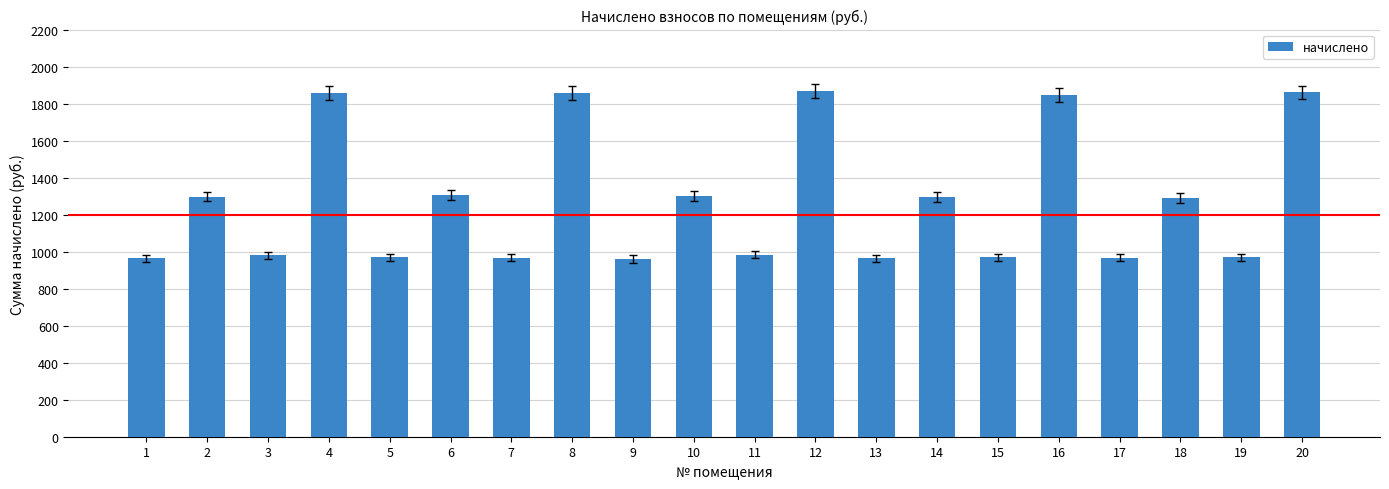

The chart shows a value of 1300.6 at 10. True or false?

True